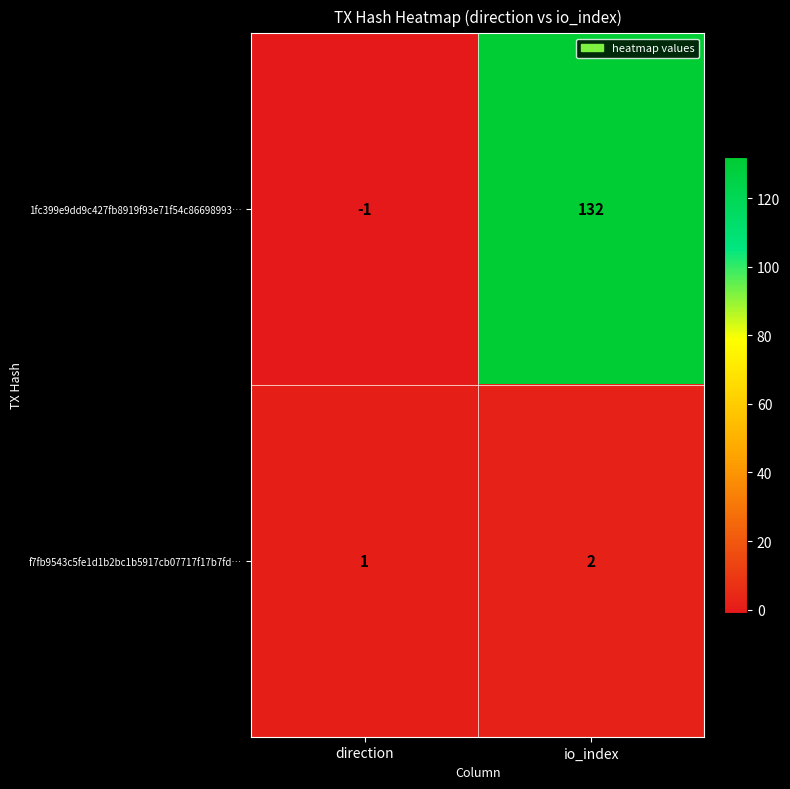

The value of f7fb9543c5fe1d1b2bc1b5917cb07717f17b7fd… at io_index is 3. True or false?

False